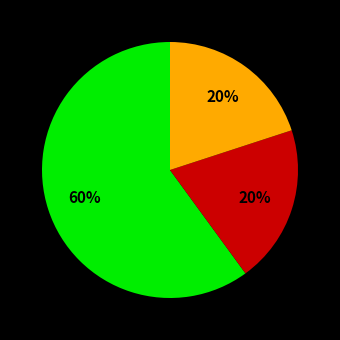

How many segments does this pie chart have?

3